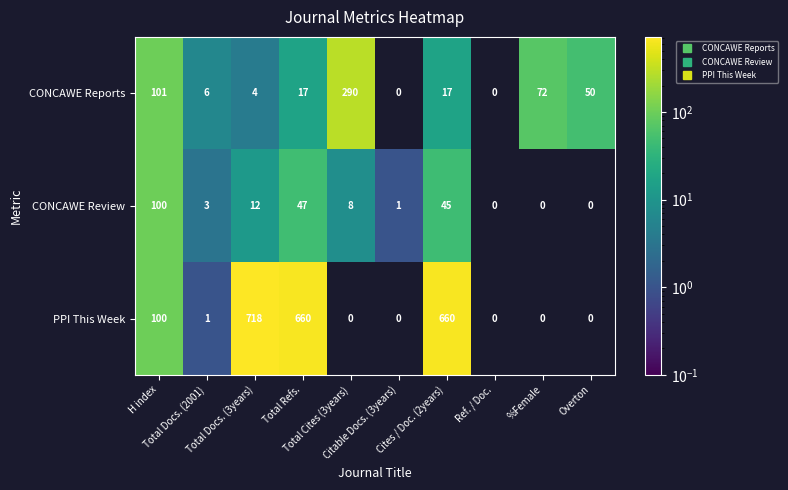

What is the maximum value for CONCAWE Reports?

290